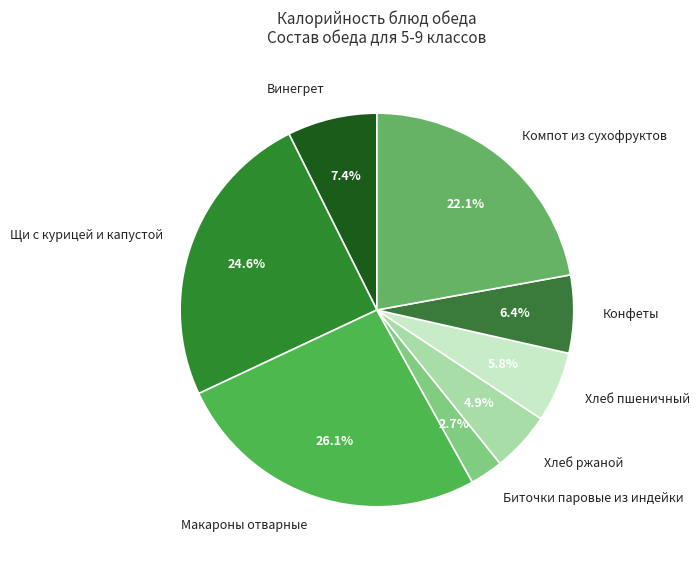

What is the total percentage of Компот из сухофруктов and Конфеты?

28.5%